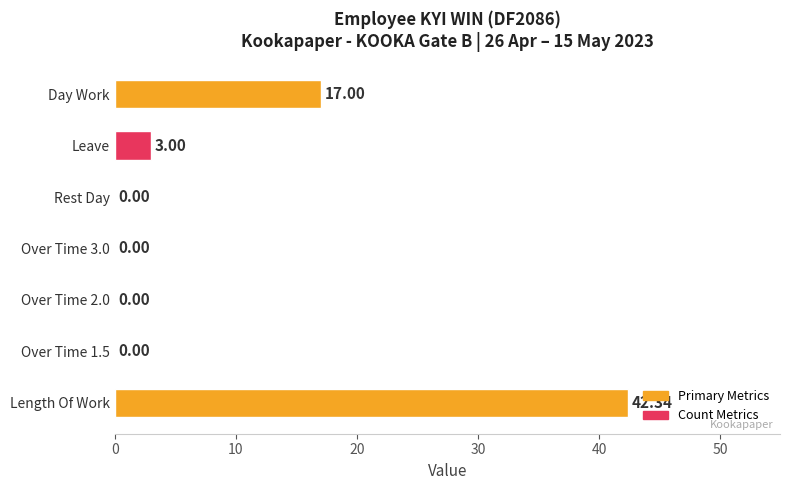

Which label corresponds to the largest value in the chart?

Length Of Work